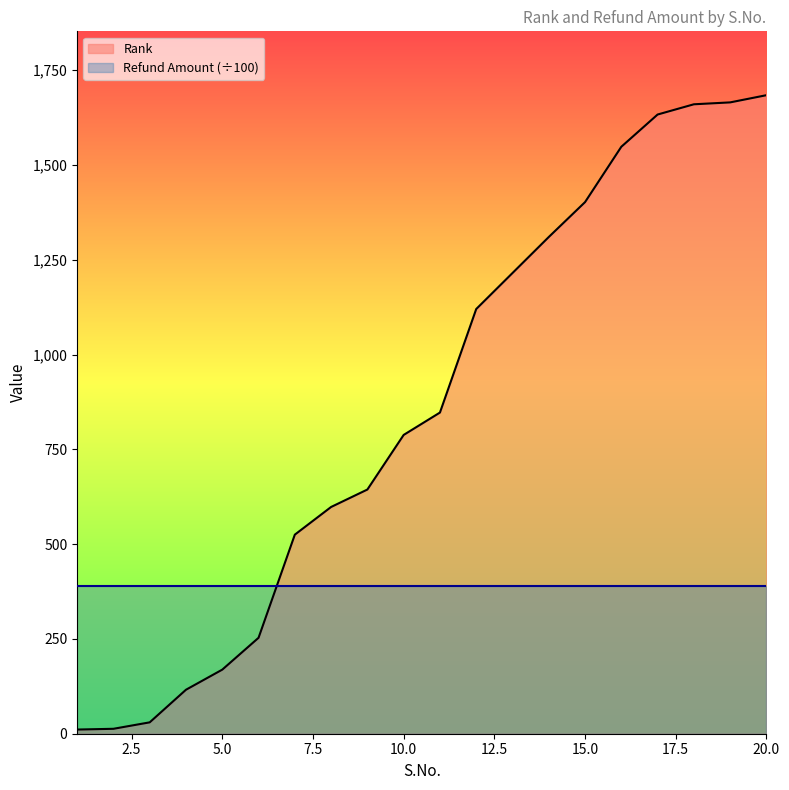

Does the chart display data point markers on the line(s)?

No